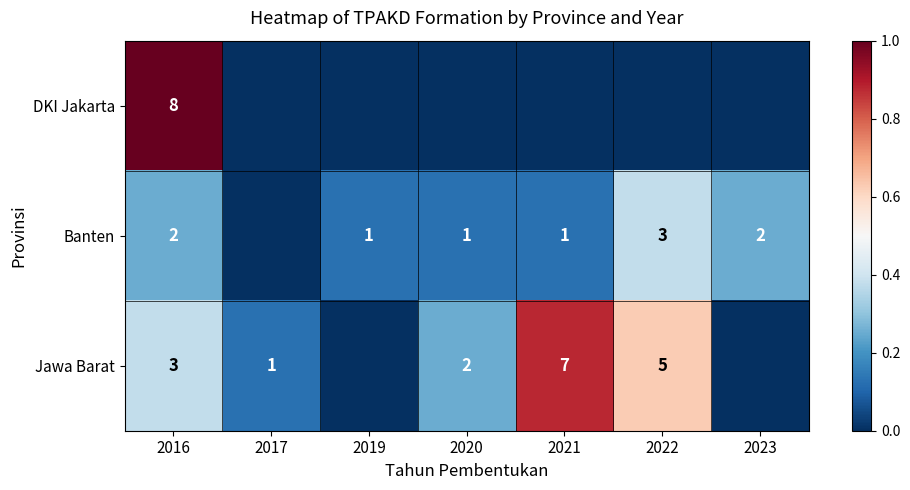

What is the sum of the Banten values at 2023 and 2016?

4